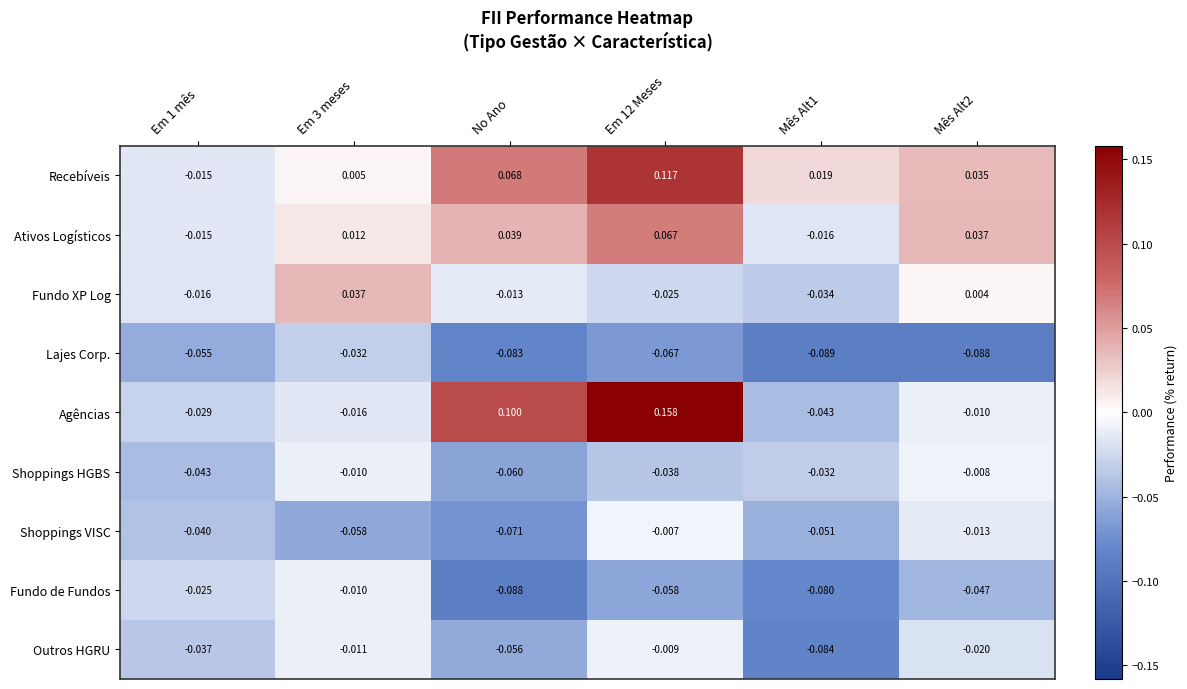

Which series has the widest spread of values?

Agências